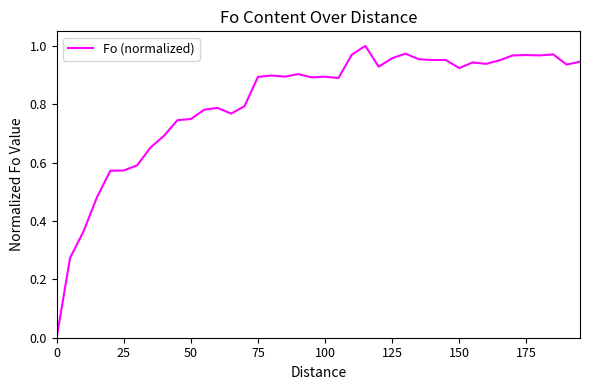

How many lines are shown in the chart?

1